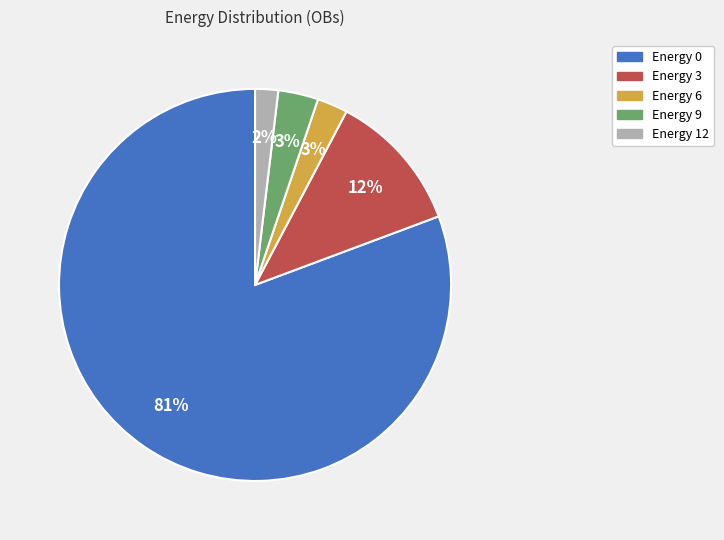

True or false: Energy 9 accounts for 3% of the total.

True